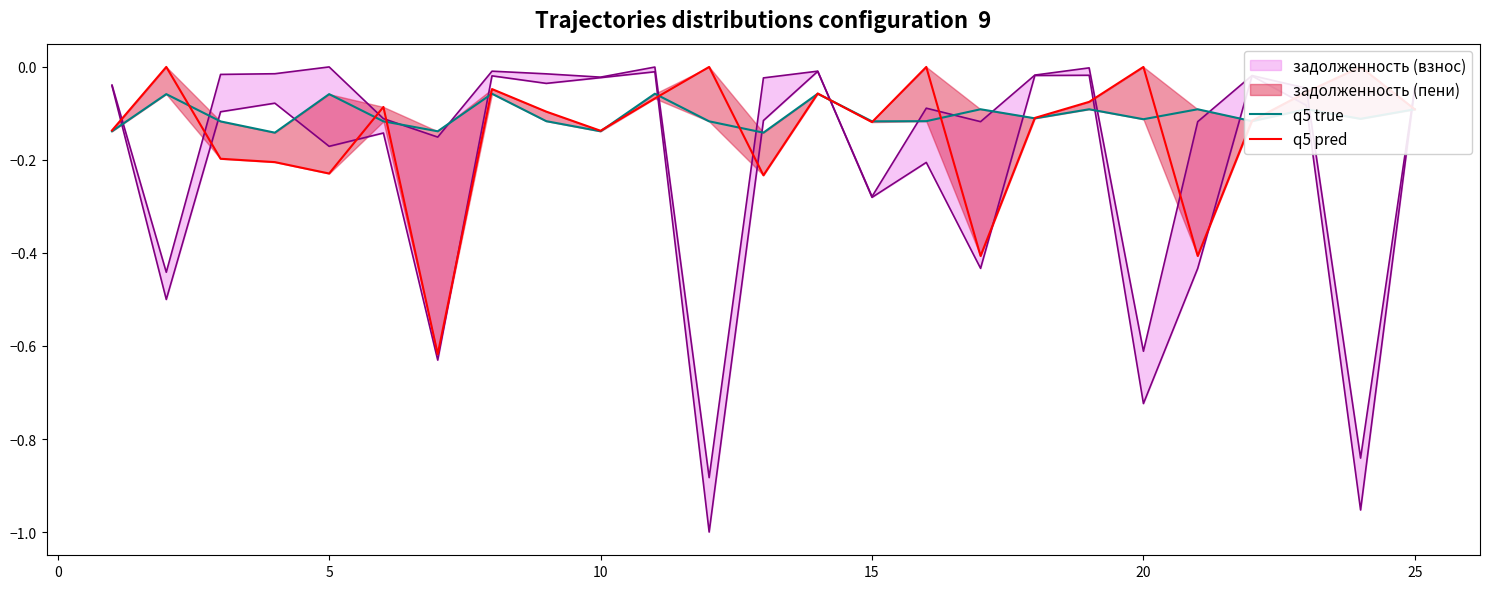

How many data points in q5 pred are less than 0?

20